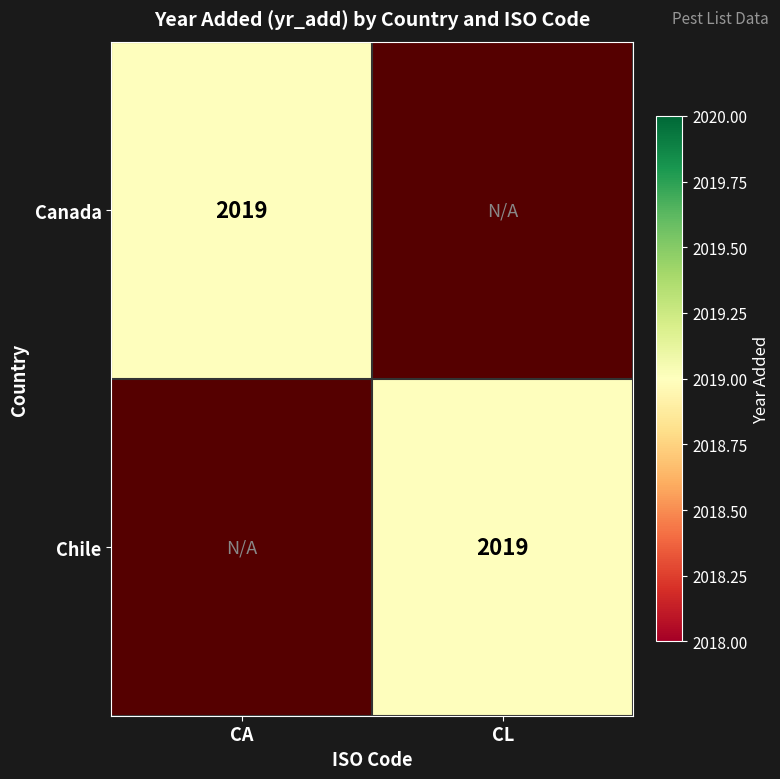

At how many categories does at least one series exceed 693?

2